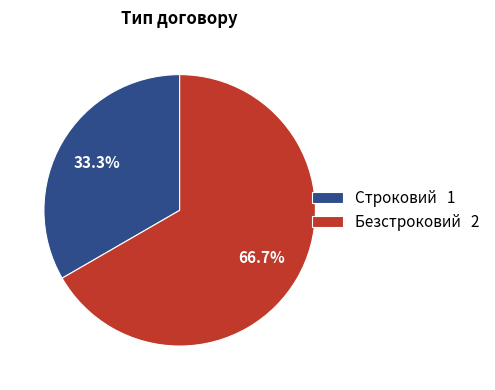

Rank the categories by value from highest to lowest.

Безстроковий, Строковий